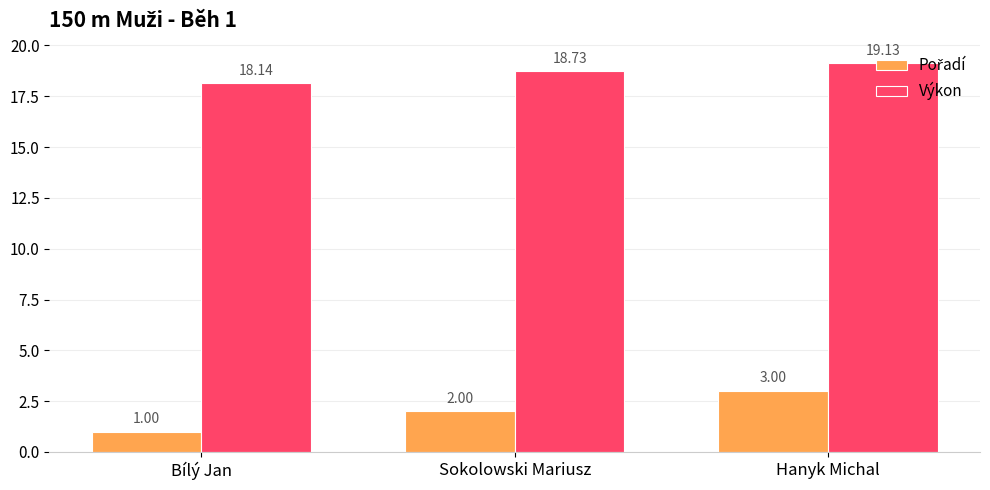

What is the sum of all Výkon values?

56.0